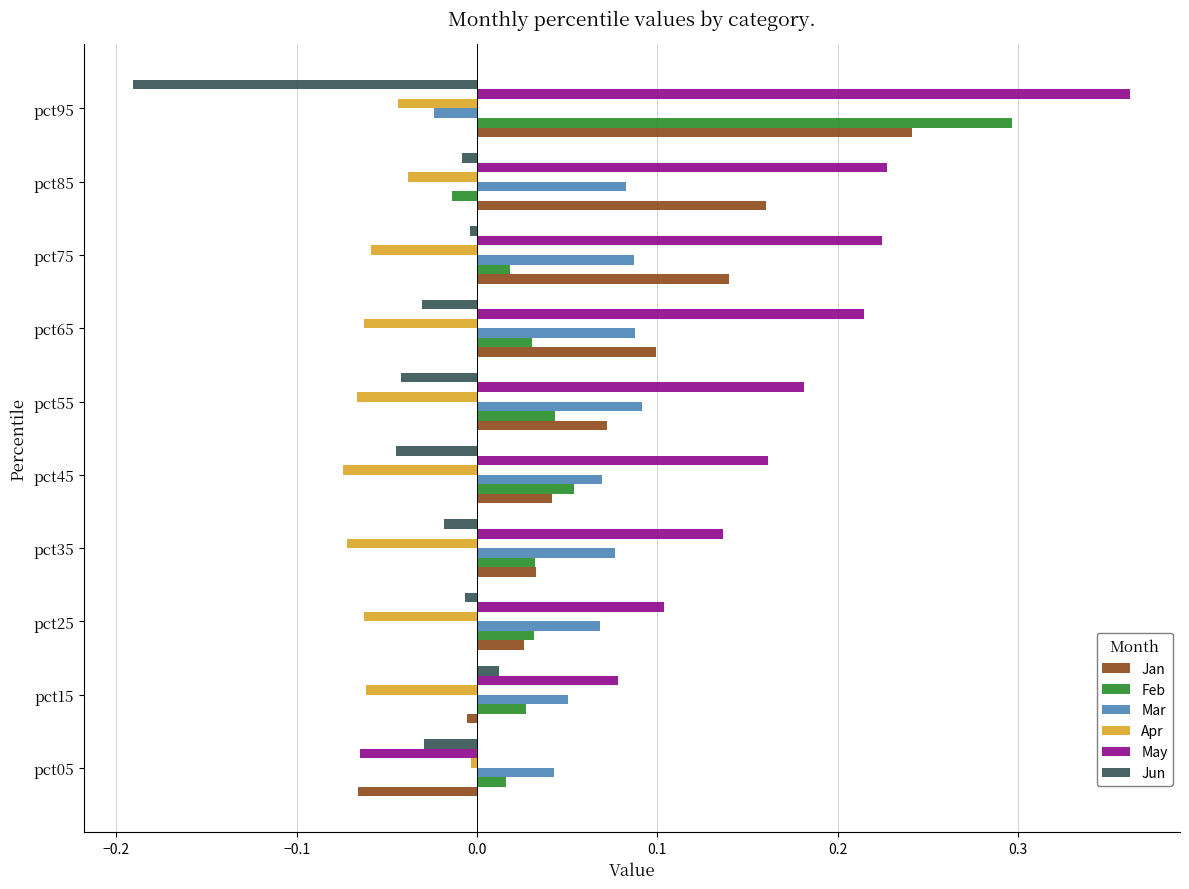

Is it true that May equals 0.1 at pct85?

False